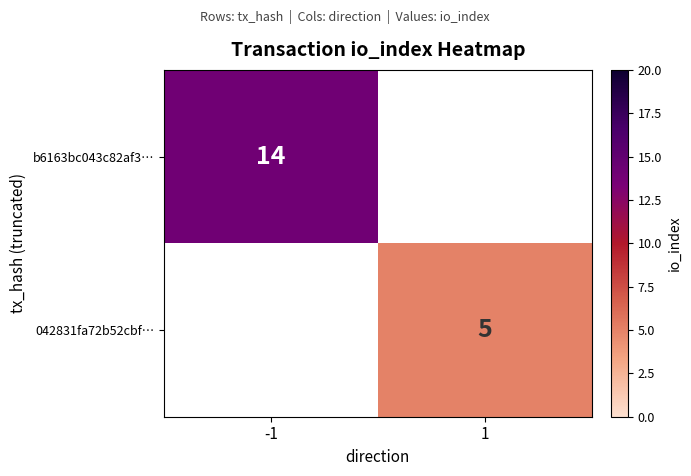

Is the value of 042831fa72b52cbf… at 1 greater than the value of b6163bc043c82af3… at -1?

No